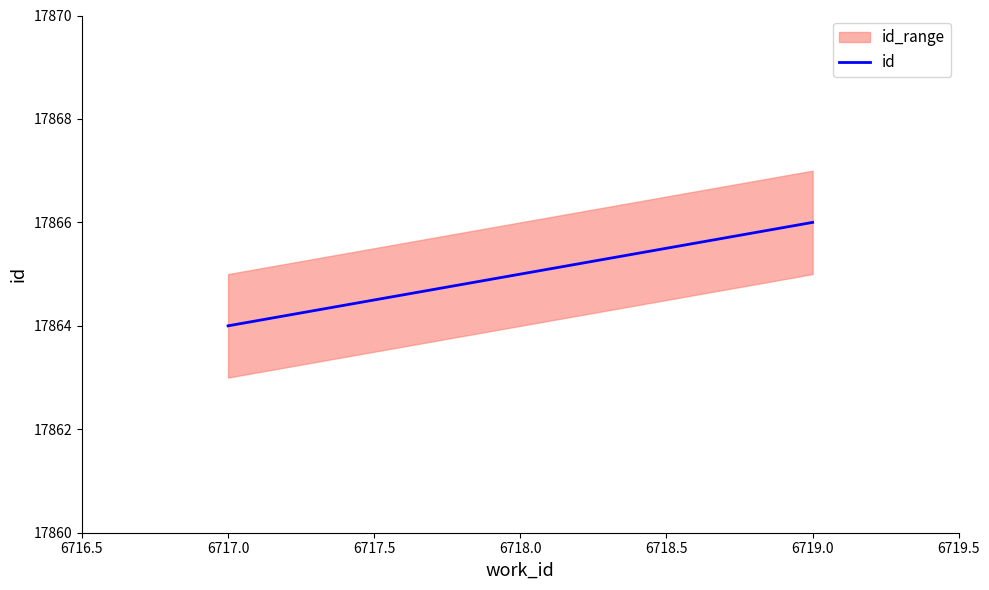

True or false: id has a value of 17865 at 6718.0.

True